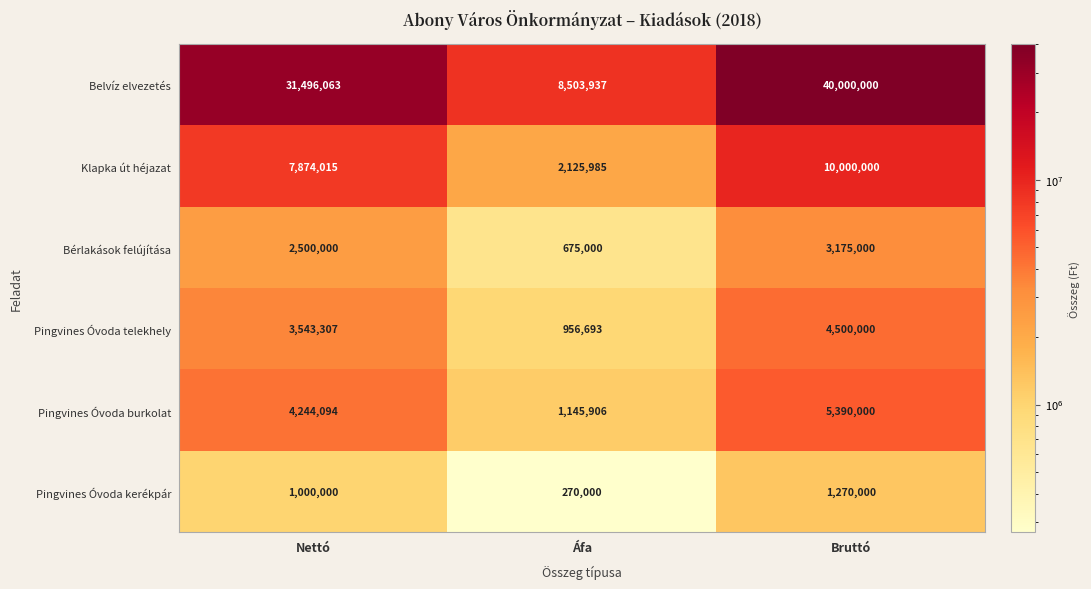

At which label is Pingvines Óvoda telekhely closest to 2728346?

Nettó